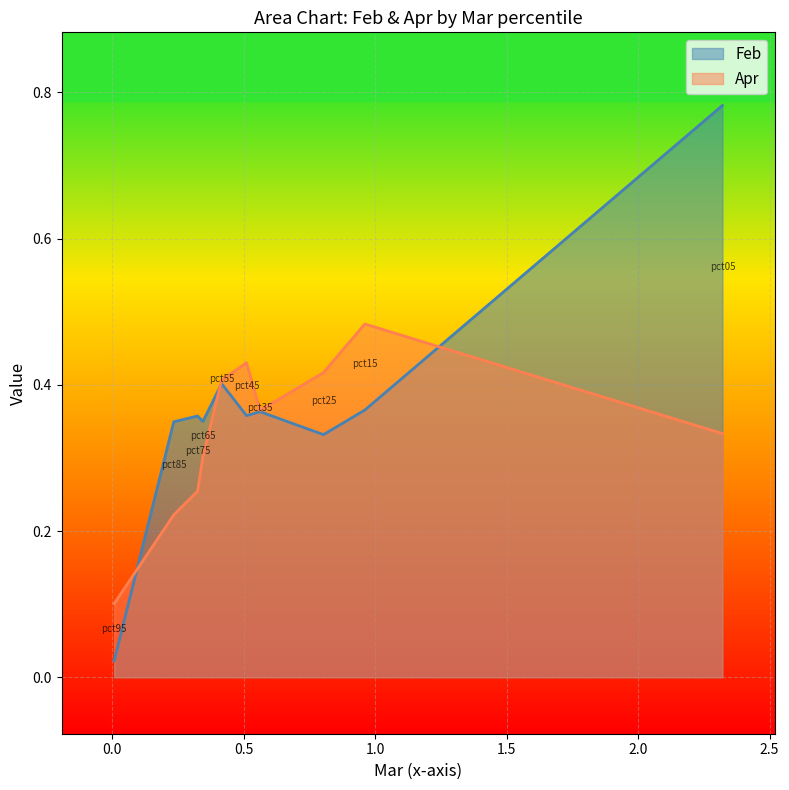

The Apr series shows 0.4 at pct45. True or false?

True